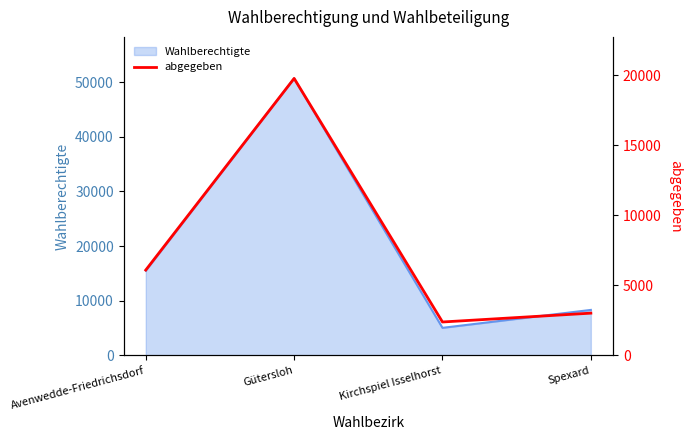

What is the minimum value shown in the chart?

2384